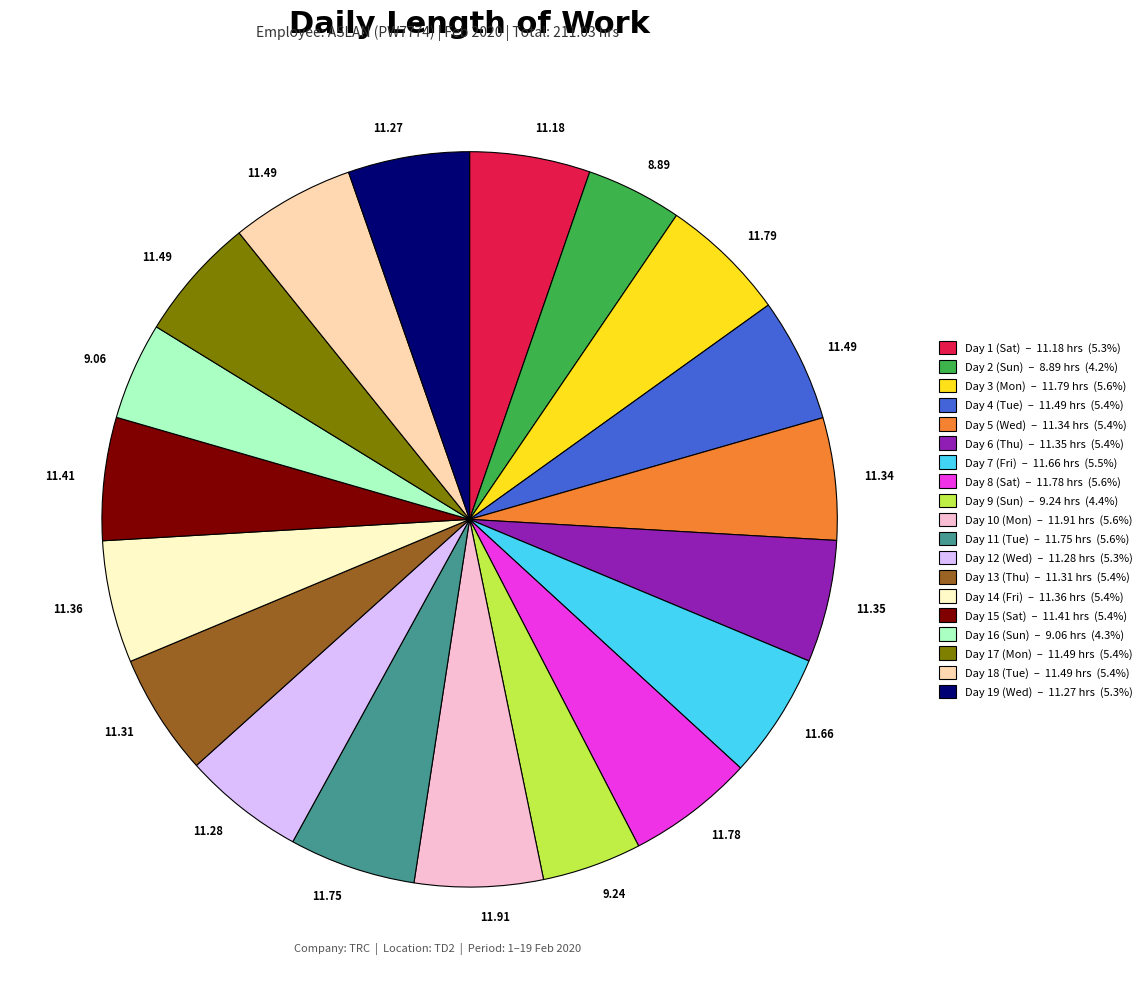

Combined, do Day 9 (Sun) – 9.24 hrs (4.4%) and Day 1 (Sat) – 11.18 hrs (5.3%) account for over 50%?

No